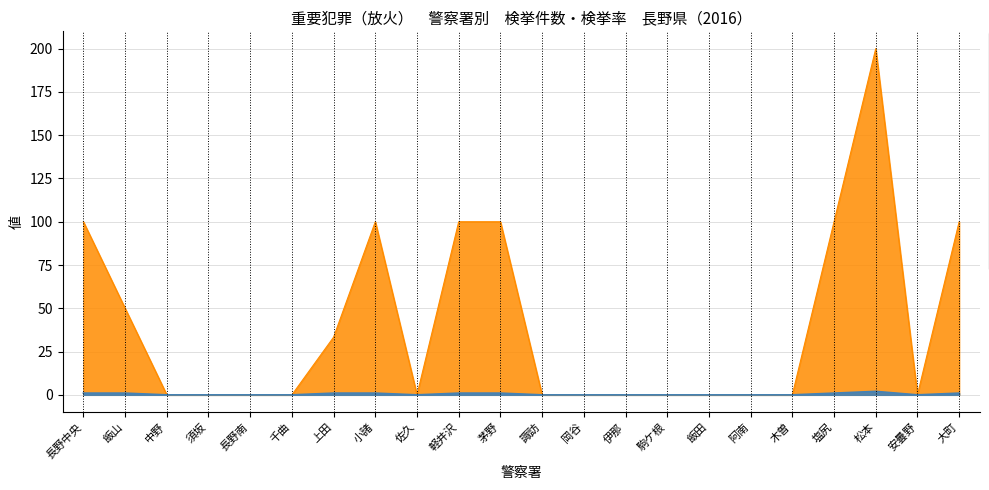

Where is the first local maximum for 検挙件数【件】?

松本